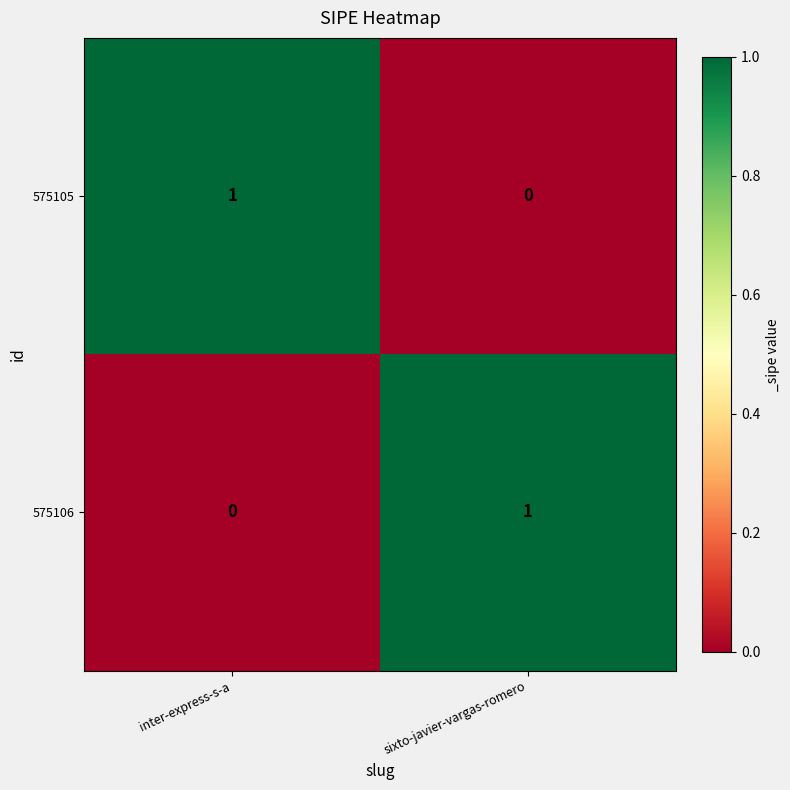

Is the value of 575105 at sixto-javier-vargas-romero greater than the value of 575106 at sixto-javier-vargas-romero?

No